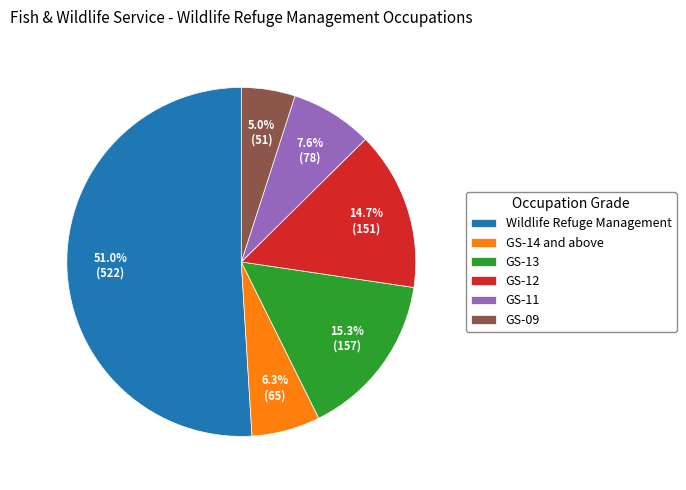

How many slices are in this pie chart?

6